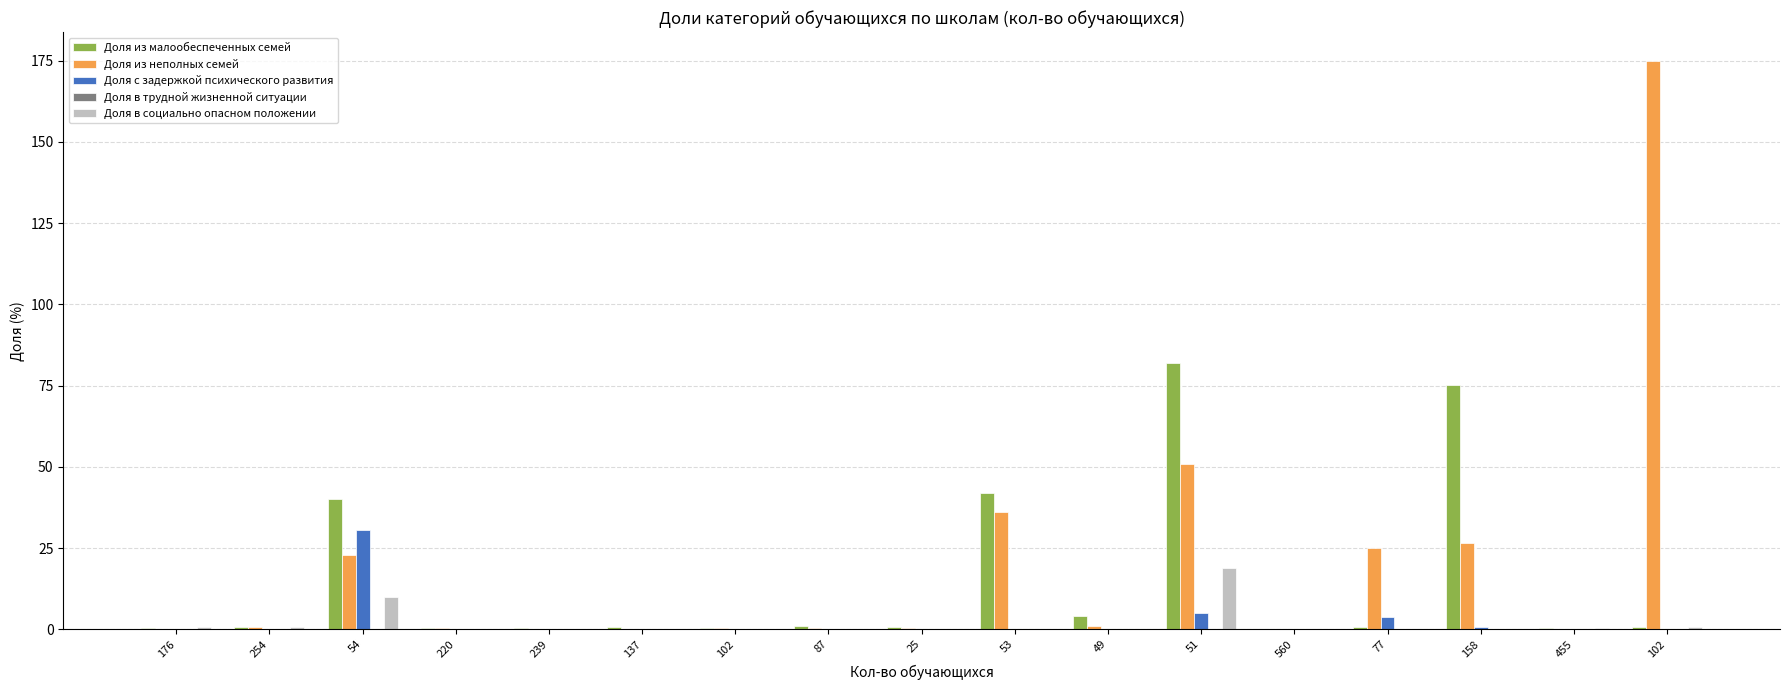

List the series in order of their peak value, lowest first.

Доля в трудной жизненной ситуации, Доля в социально опасном положении, Доля с задержкой психического развития, Доля из малообеспеченных семей, Доля из неполных семей